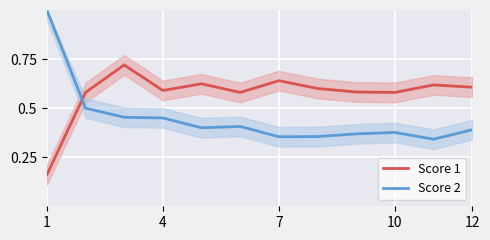

Which series has the largest range (max minus min)?

Score 2